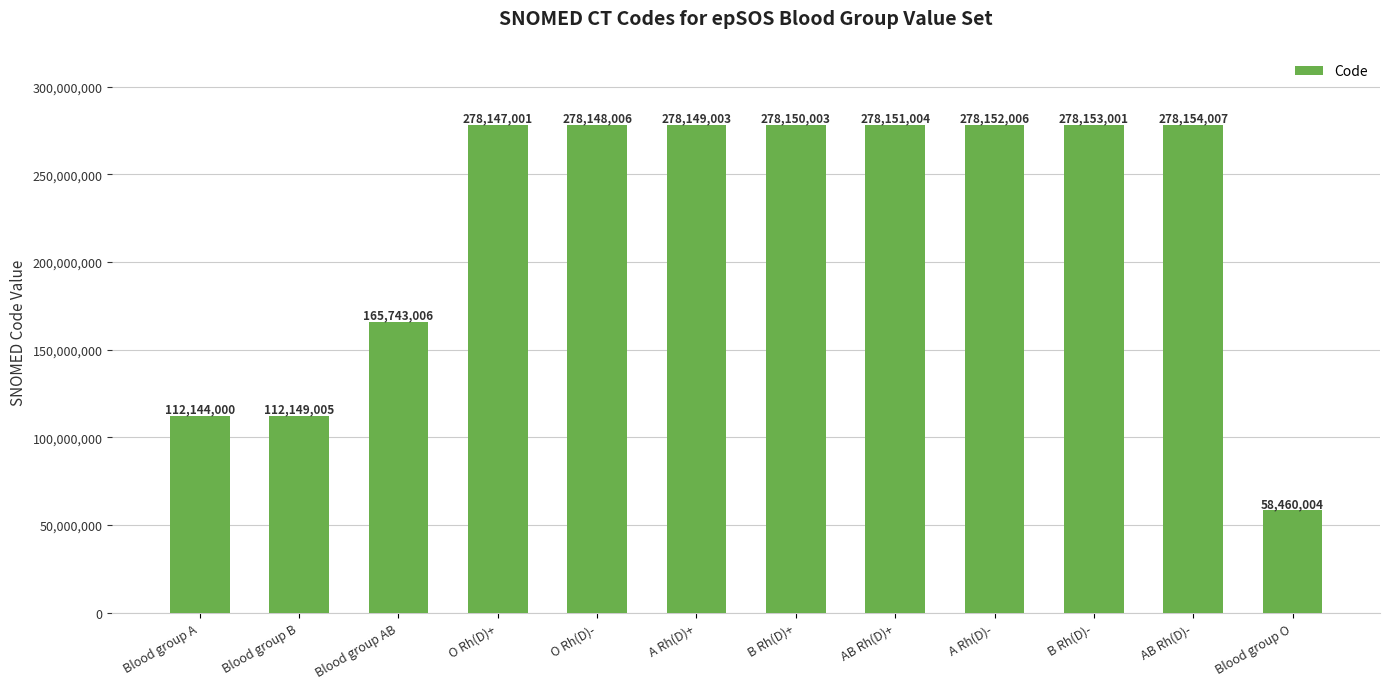

List the labels in order of value, smallest first.

Blood group O, Blood group A, Blood group B, Blood group AB, O Rh(D)+, O Rh(D)-, A Rh(D)+, B Rh(D)+, AB Rh(D)+, A Rh(D)-, B Rh(D)-, AB Rh(D)-